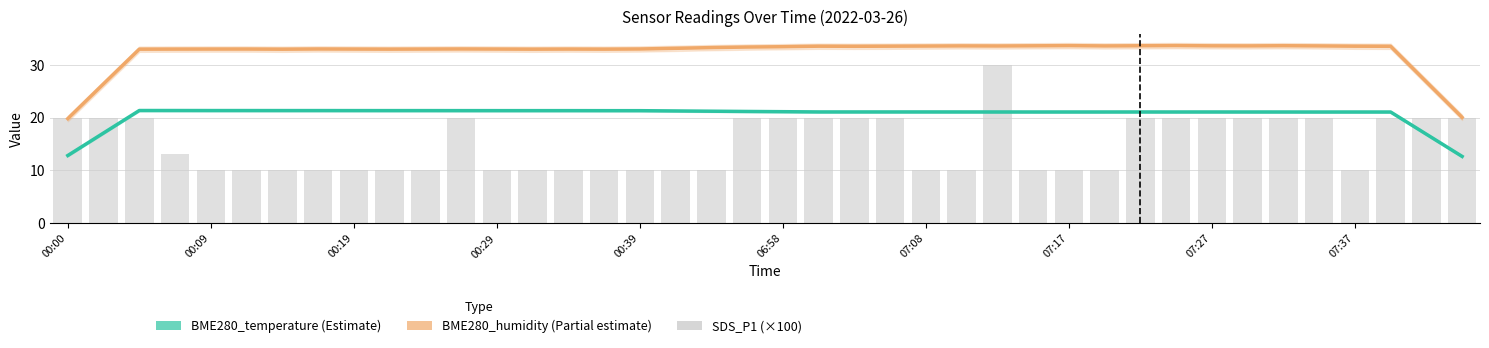

What is the maximum value for BME280_humidity?

33.6